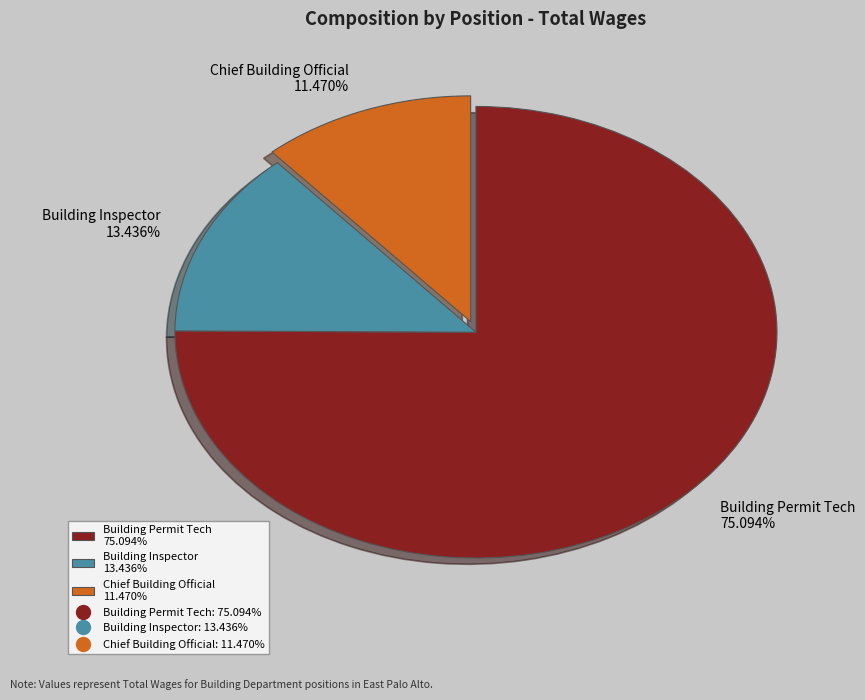

Is Building Inspector the majority of the pie?

No